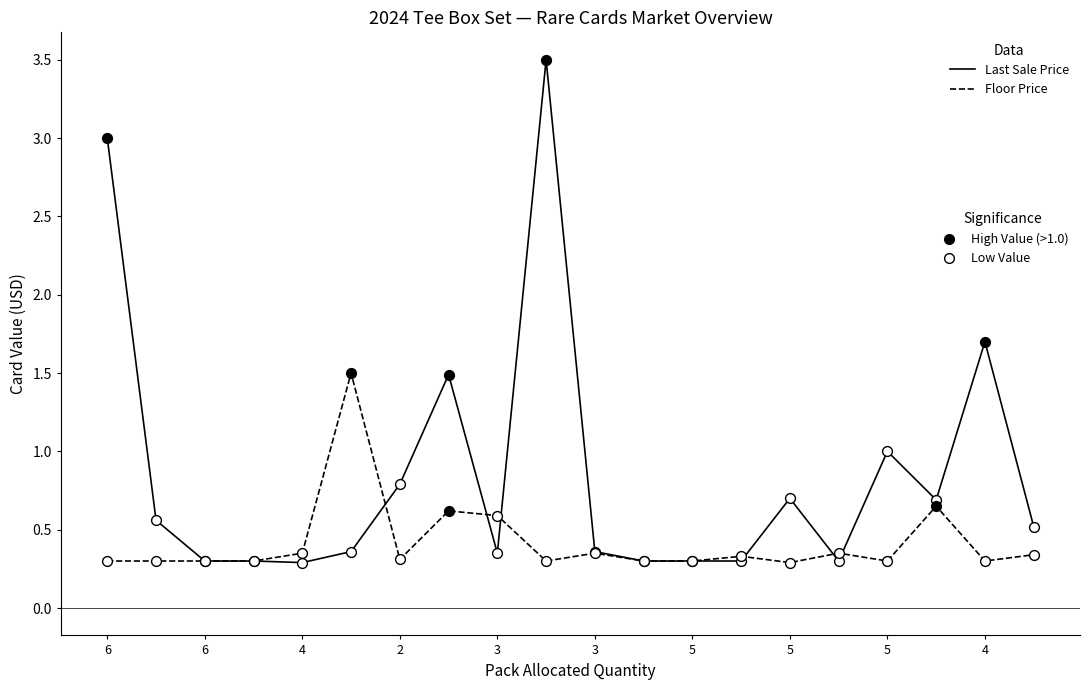

What is the greatest value displayed?

3.5